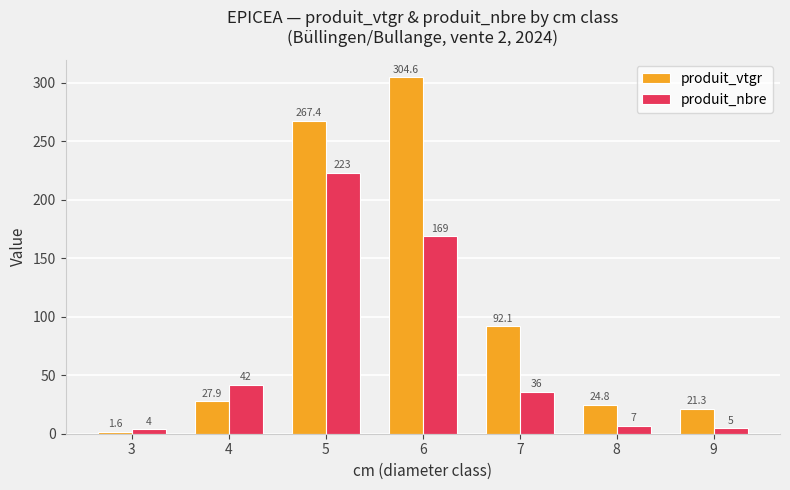

What is the spread (max minus min) of values at 4?

14.1